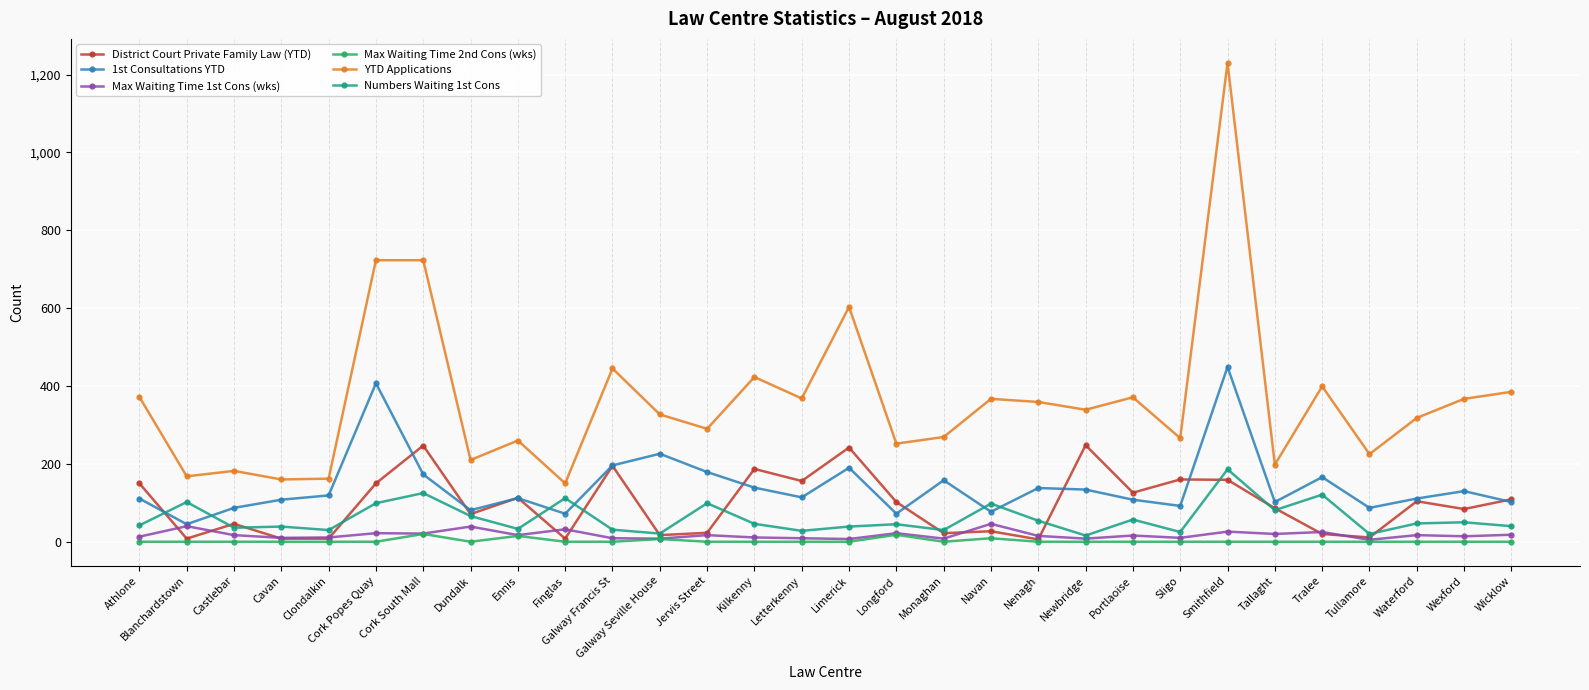

How many lines are shown in the chart?

6